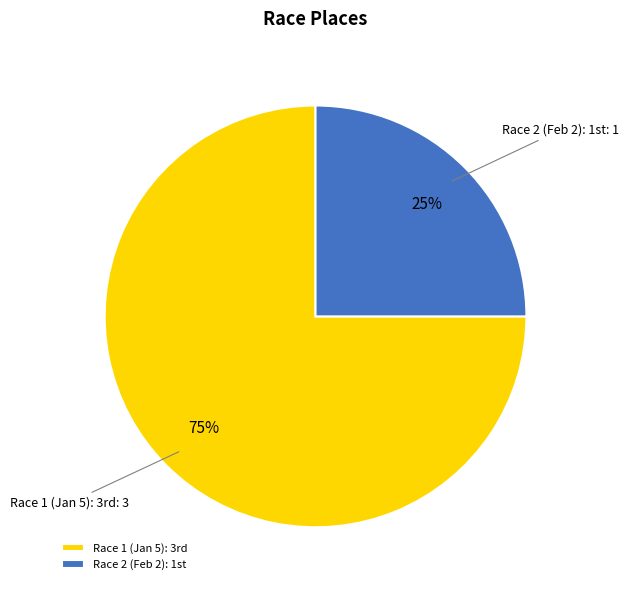

To the nearest percent, what is the average slice percentage?

50%